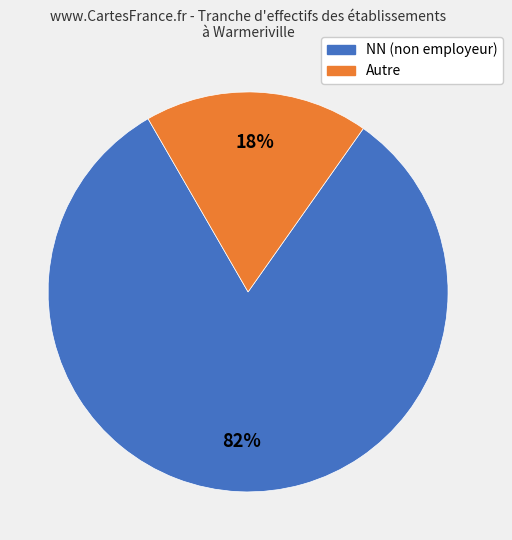

Is the sum of Autre and NN (non employeur) greater than half?

Yes